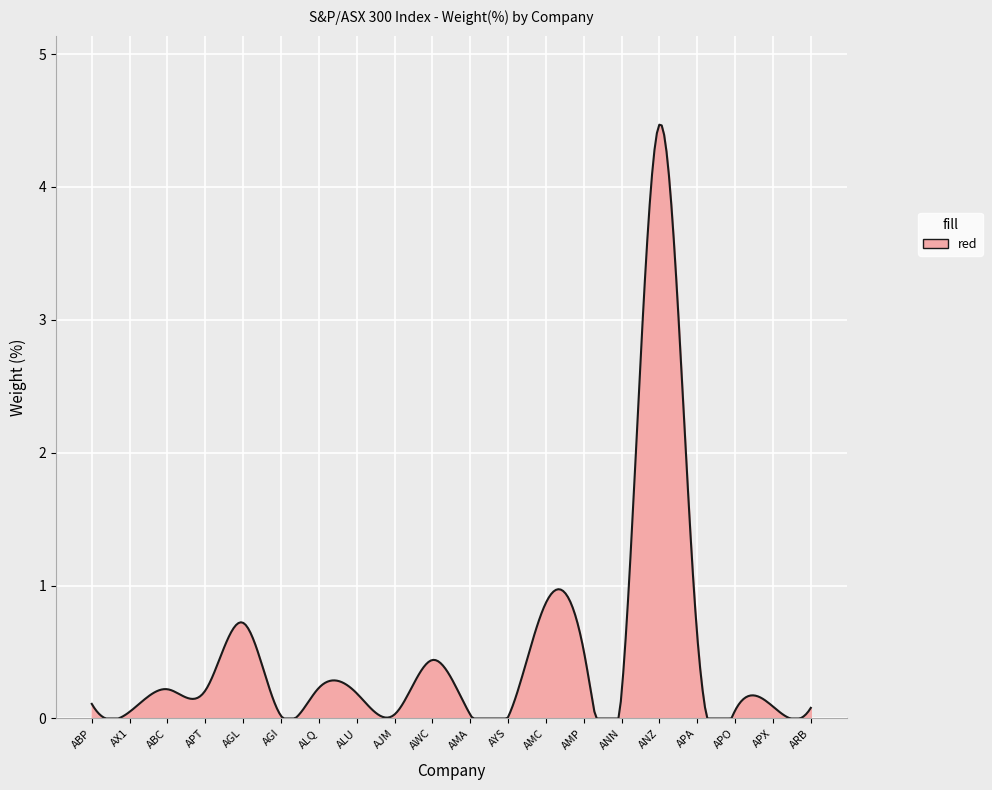

What is the difference between the maximum and minimum values?

4.5